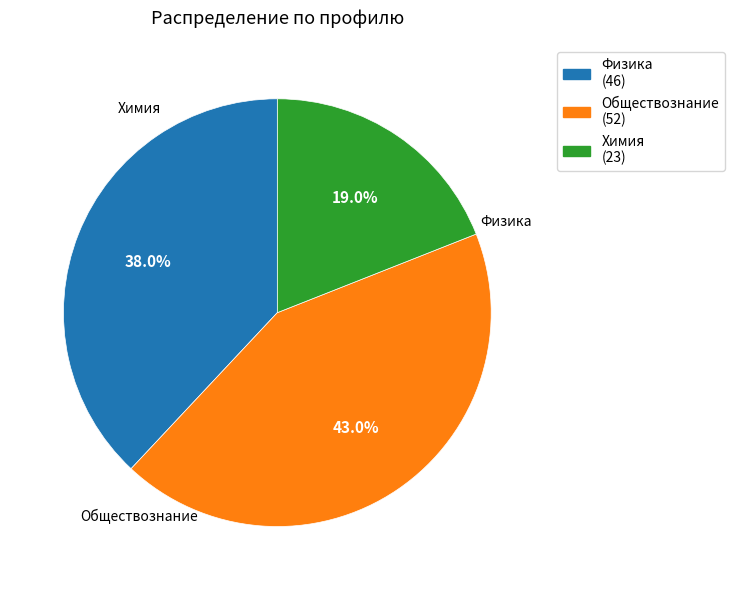

Which slice is the largest?

Обществознание